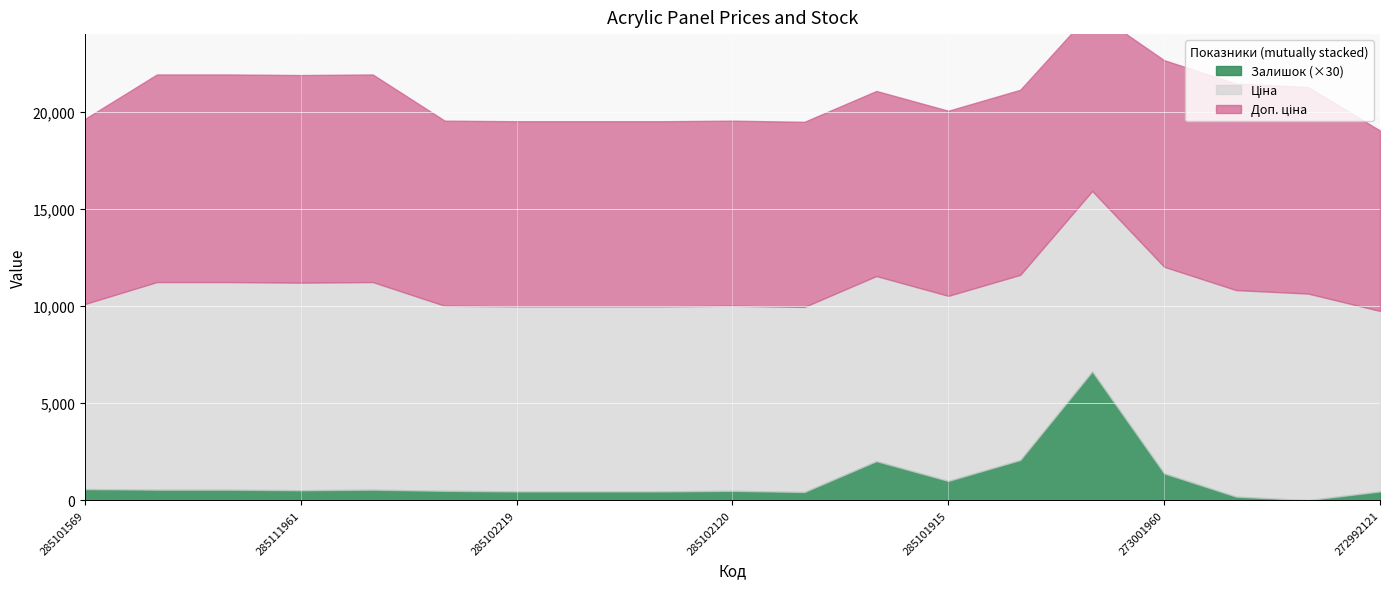

At how many categories does at least one series exceed 3228?

19